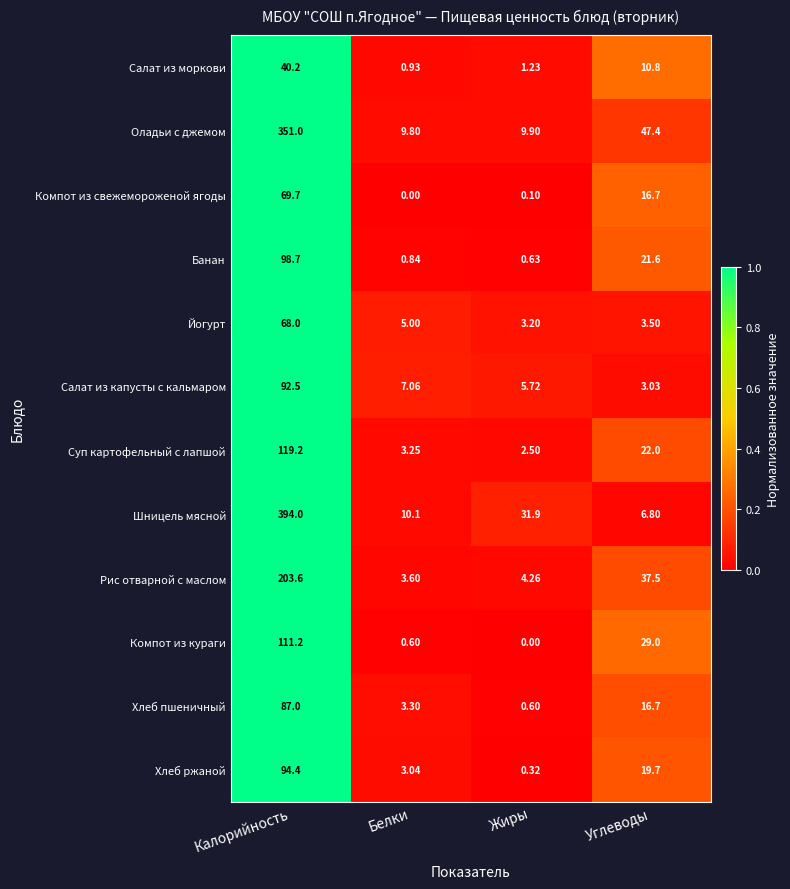

At which category is the sum across all series the highest?

Калорийность